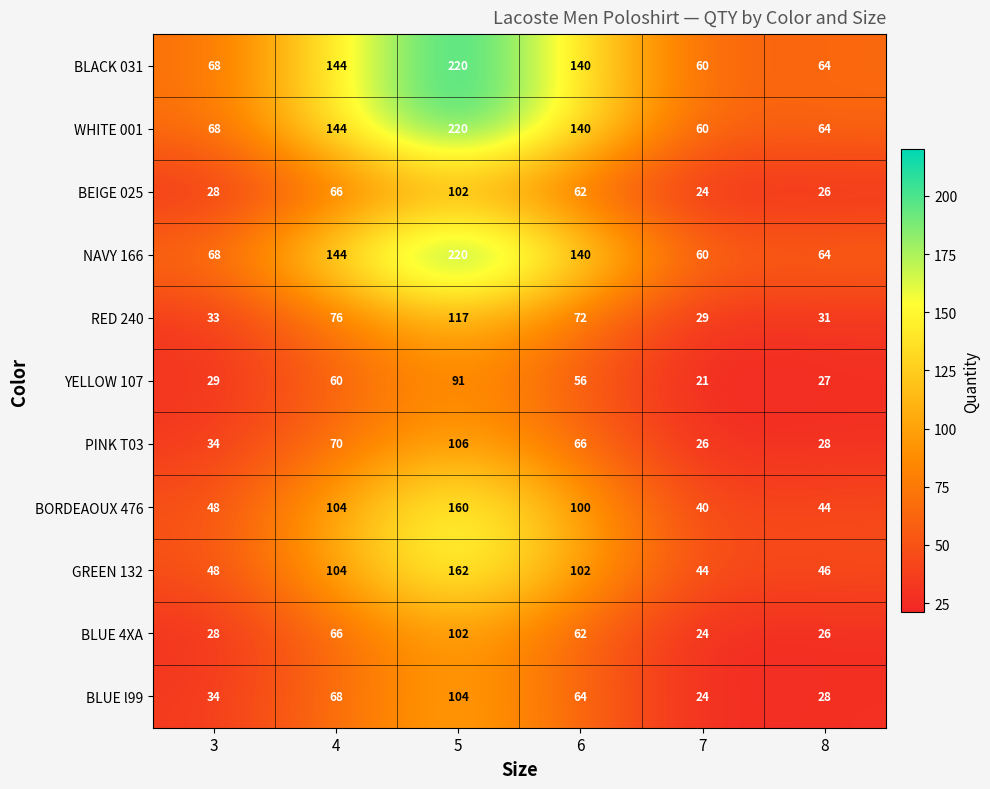

At how many categories does at least one series exceed 39?

6